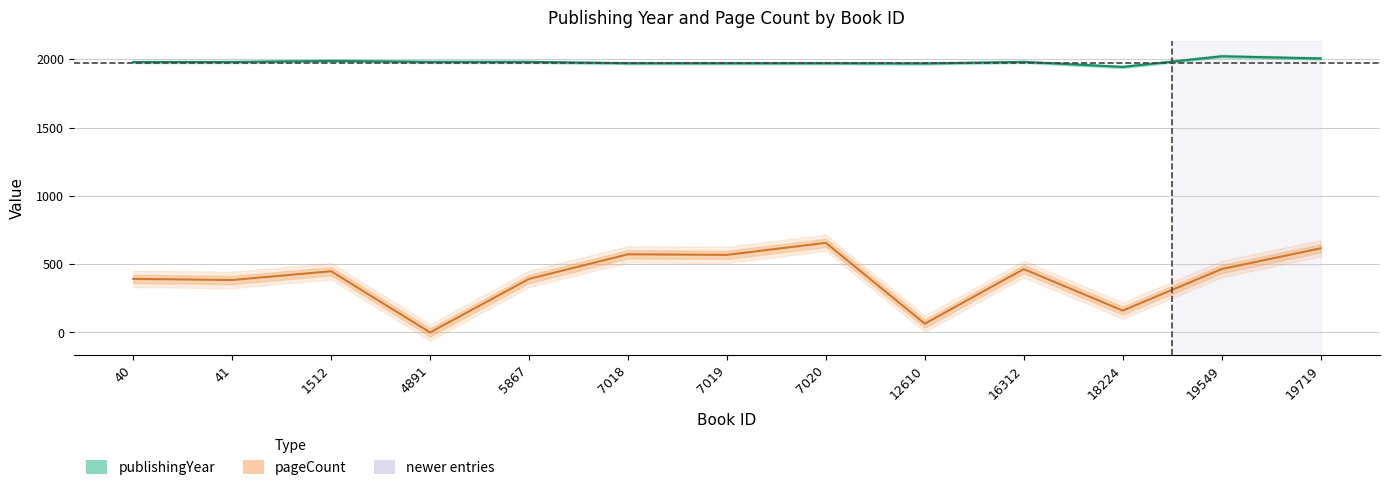

List the series in order of their overall mean, lowest first.

pageCount, publishingYear